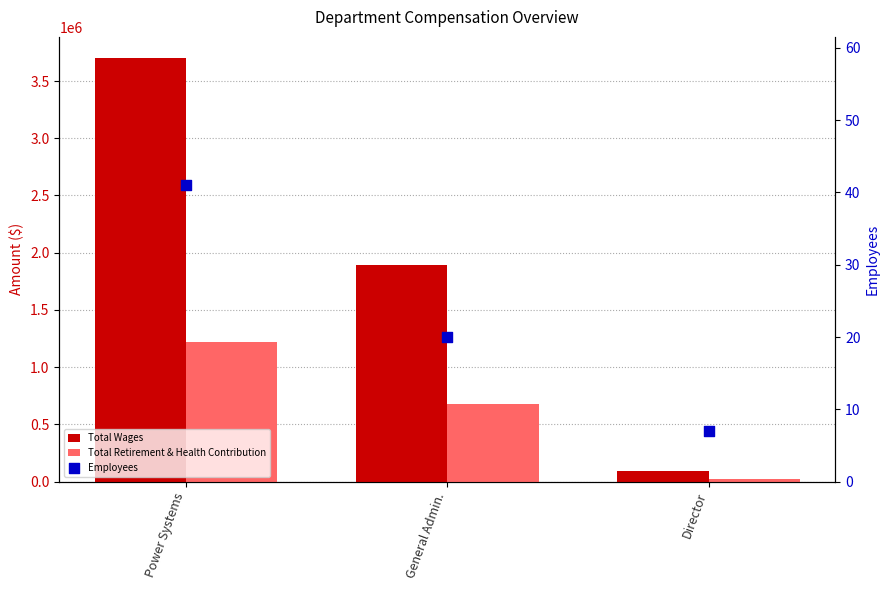

What are all the series names shown in the legend?

Total Wages, Total Retirement & Health Contribution, Employees